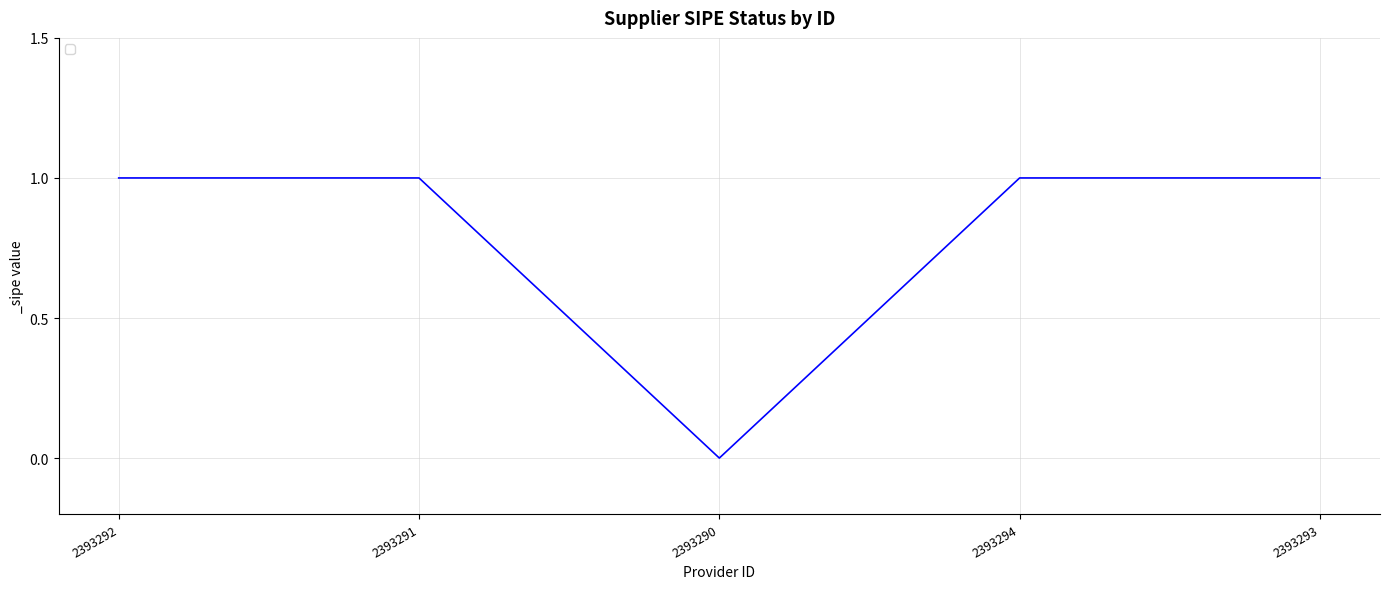

What is the sum of all values?

4